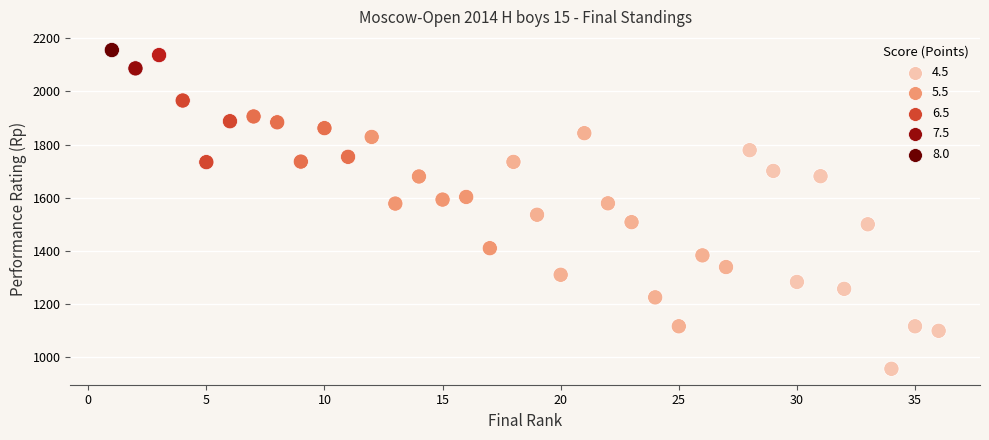

What is the range of X values (max minus min)?

35